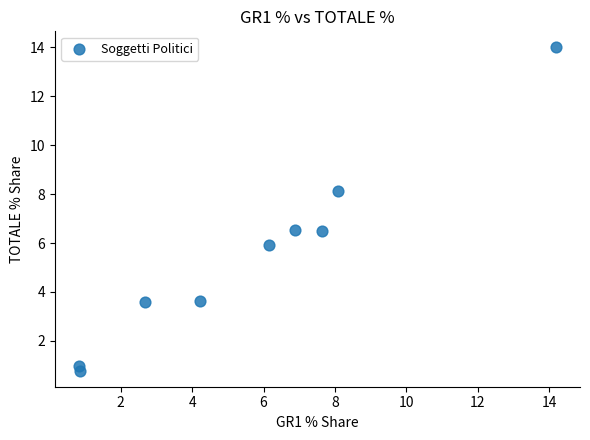

What is the range of X values (max minus min)?

13.4